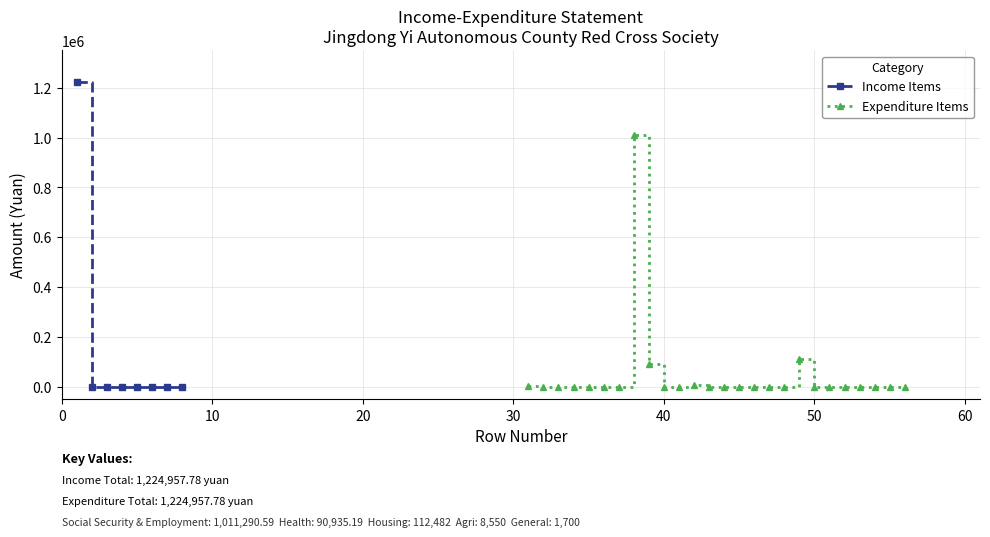

True or false: the data has more than 2 interior local peaks.

False